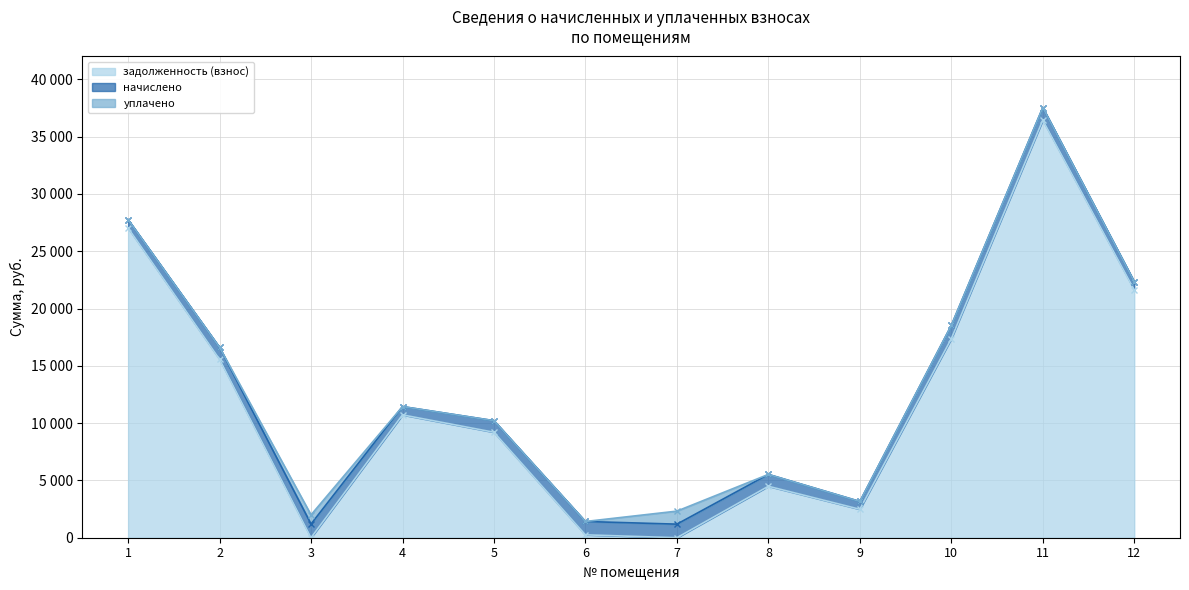

Where is задолженность (взнос) nearest to the value 18223?

10